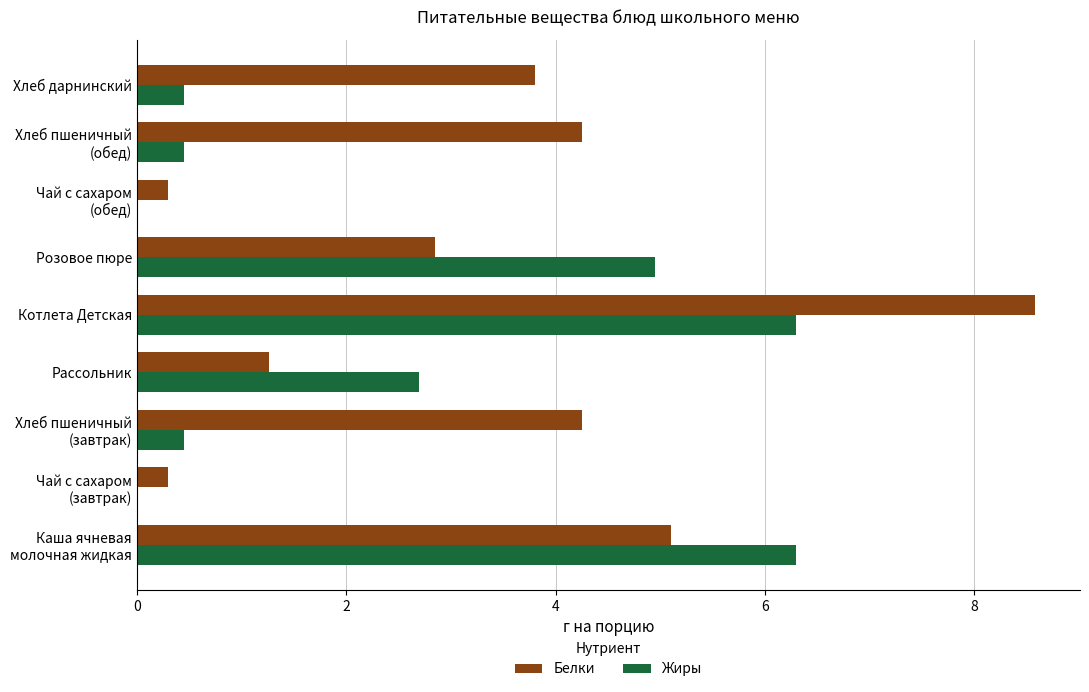

What is the maximum value shown in the chart?

8.6